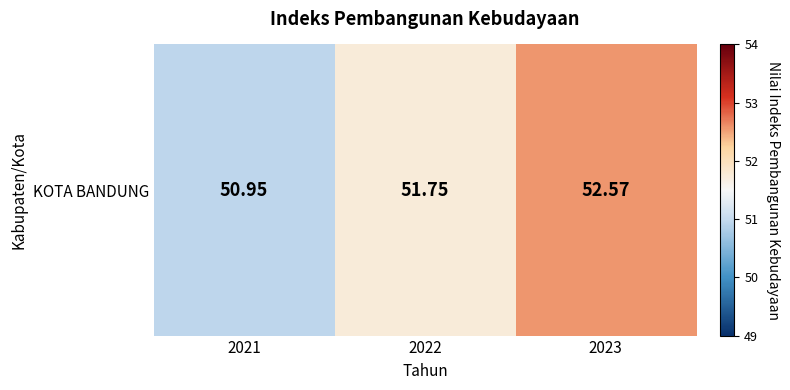

Reading left to right, what are all the values shown in this chart?

2021=51.0	2022=51.8	2023=52.6